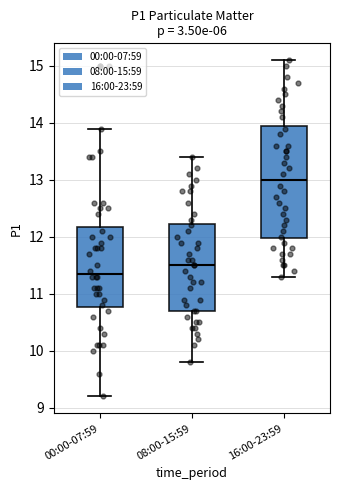

Where is the upper edge of the box for 08:00-15:59 on the y-axis? The values are not printed on the chart, so give them approximately, as read against the axis.

12.2